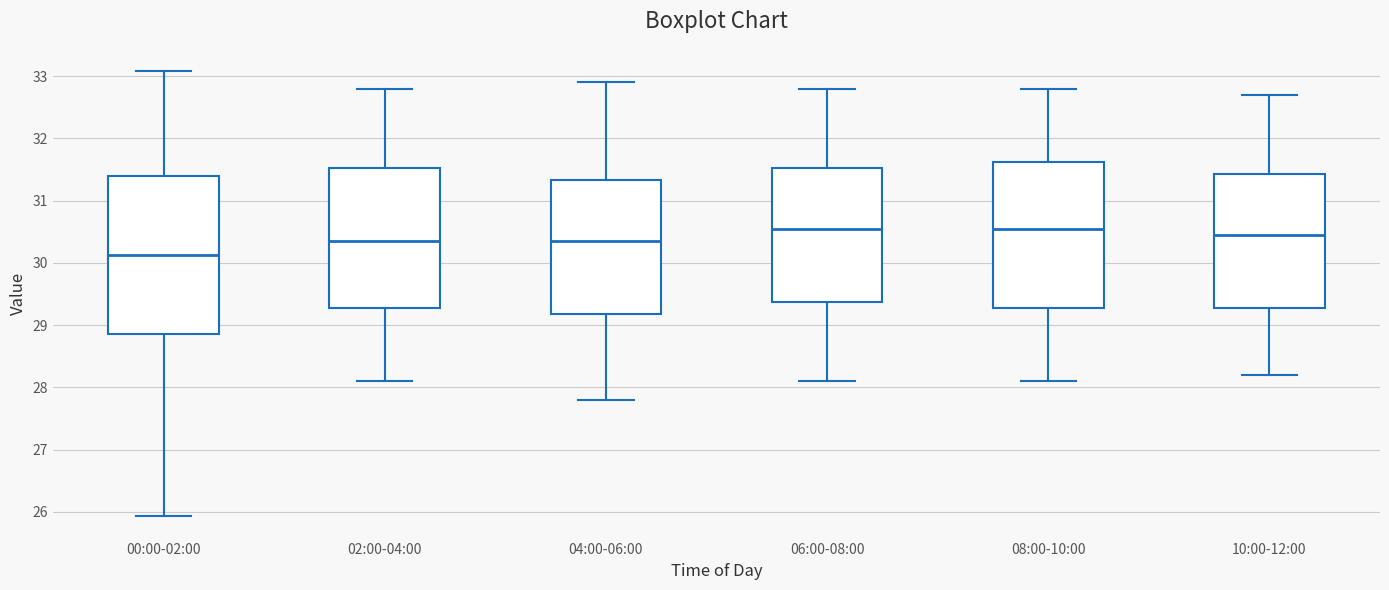

Which box is the tallest, from its lower edge to its upper edge?

00:00-02:00